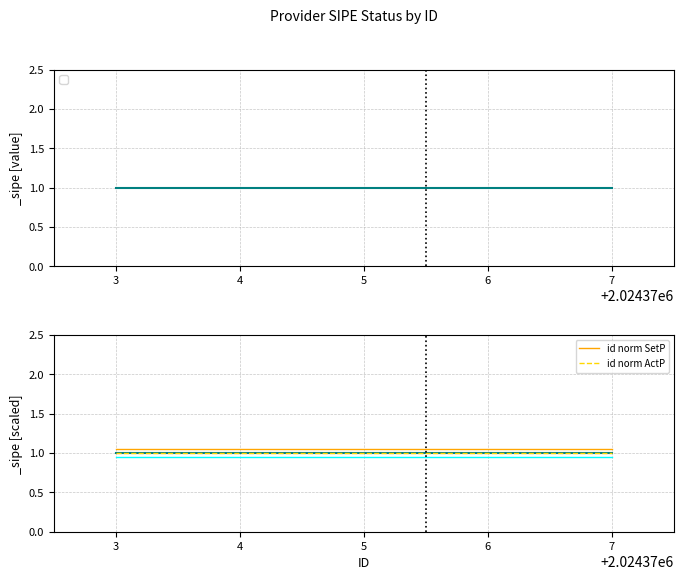

What is the minimum value for id norm ActP?

1.0